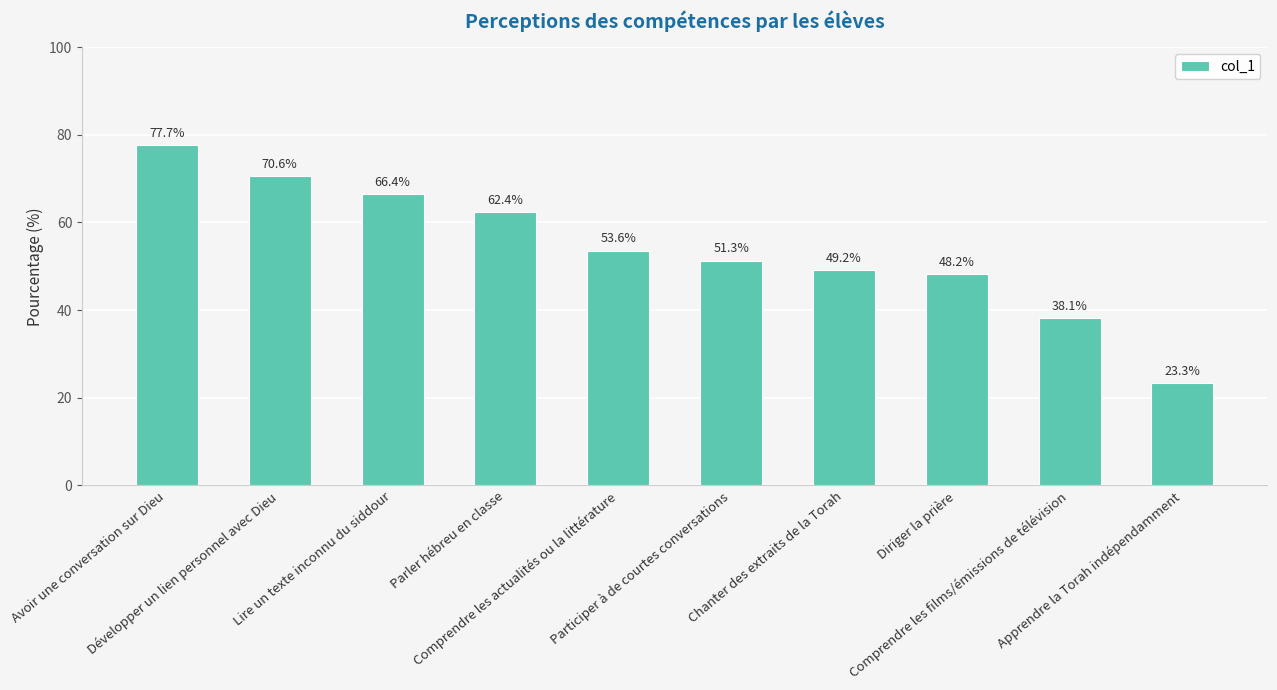

What is the sum of all values?

540.8